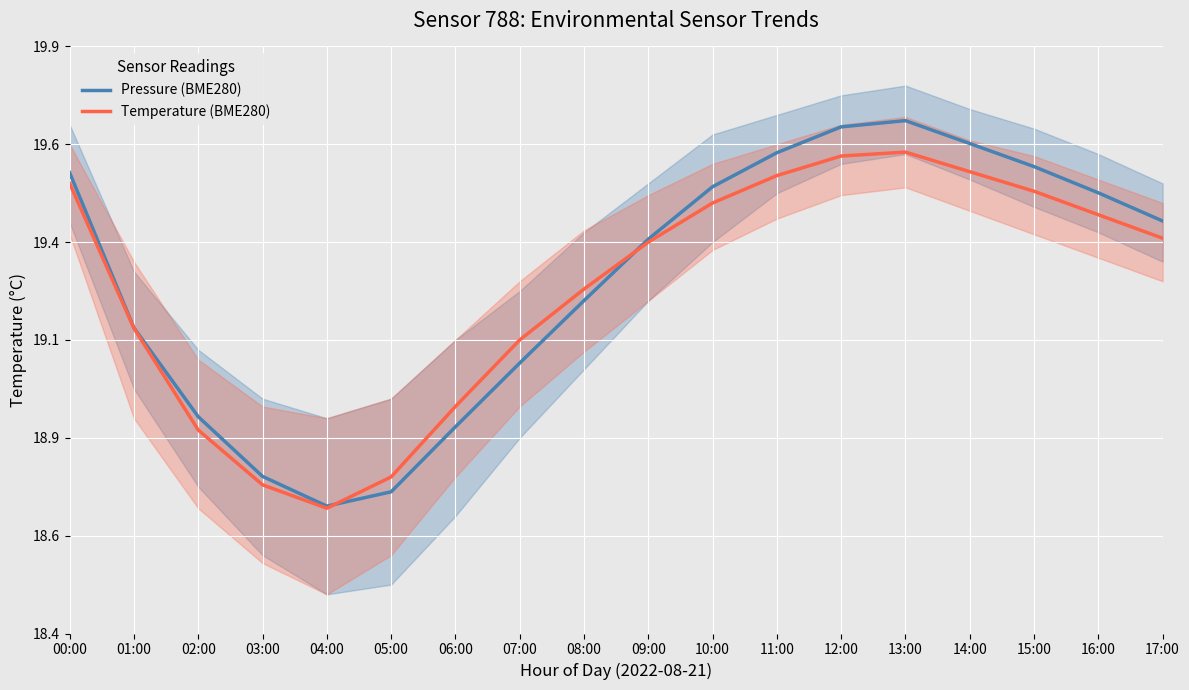

How many lines are shown in the chart?

2